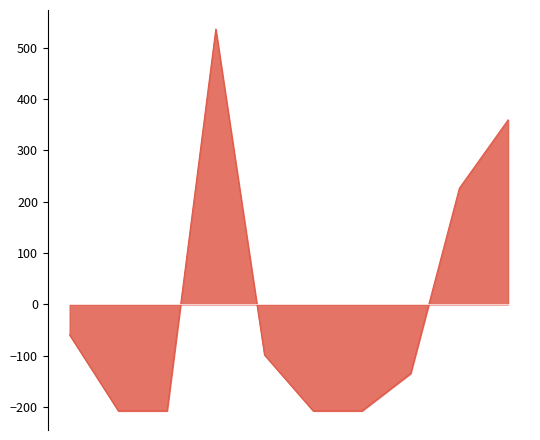

What is the minimum value shown in the chart?

-207.5